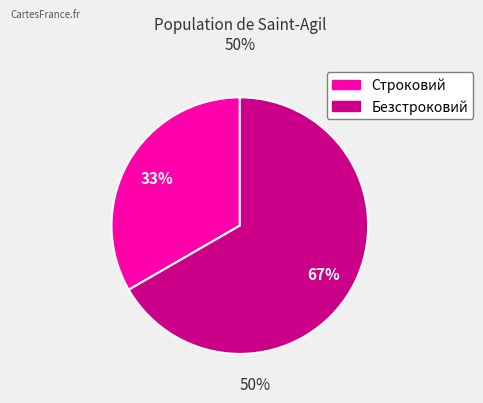

Rank the categories by value from highest to lowest.

Безстроковий, Строковий